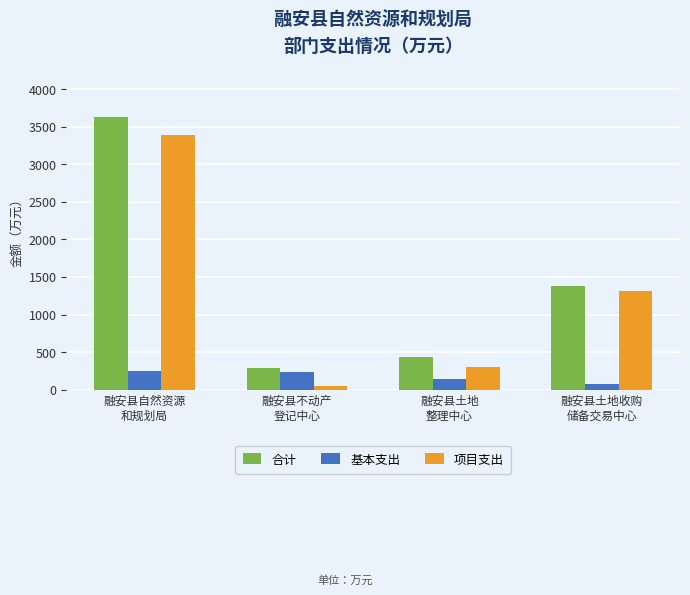

What is the greatest value displayed?

3631.9